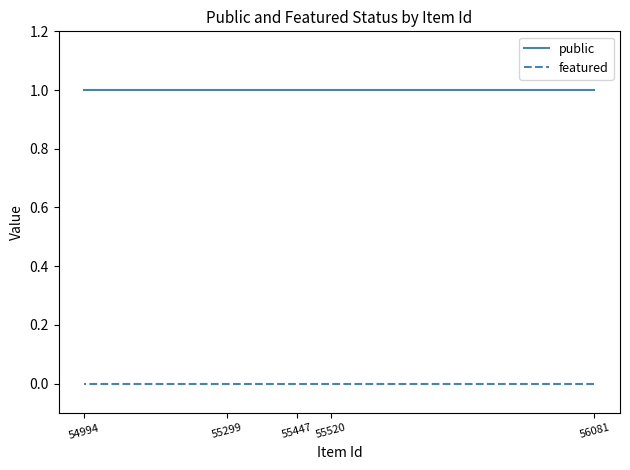

At which label is public closest to 1?

56081